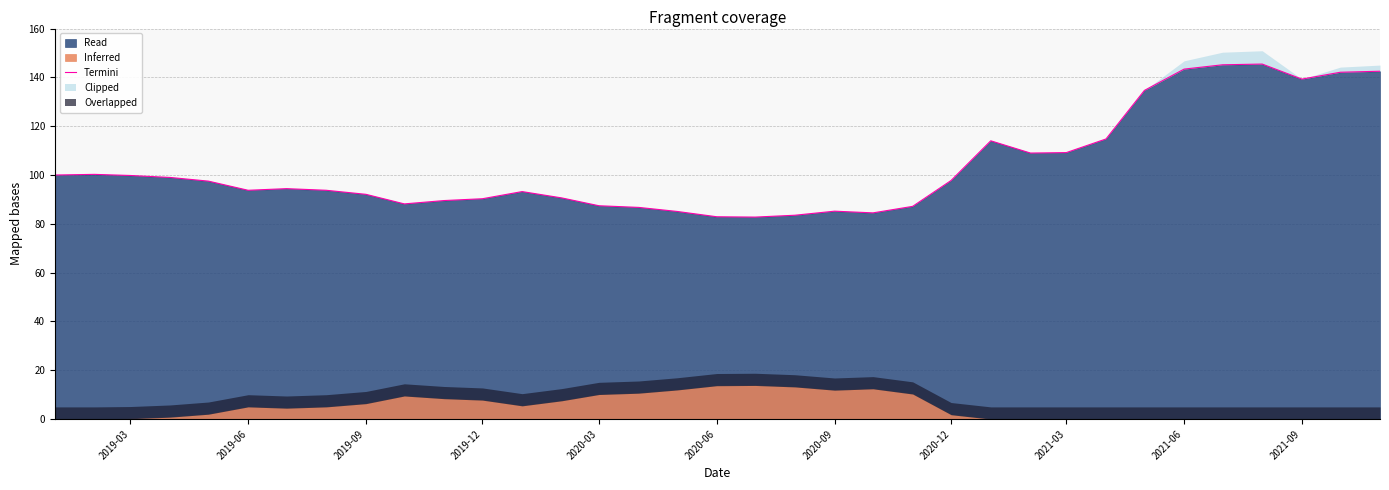

What is the smallest value displayed?

82.8